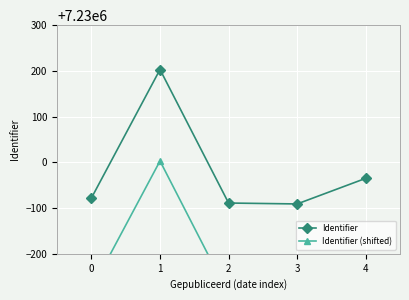

Which series has the widest spread of values?

Identifier